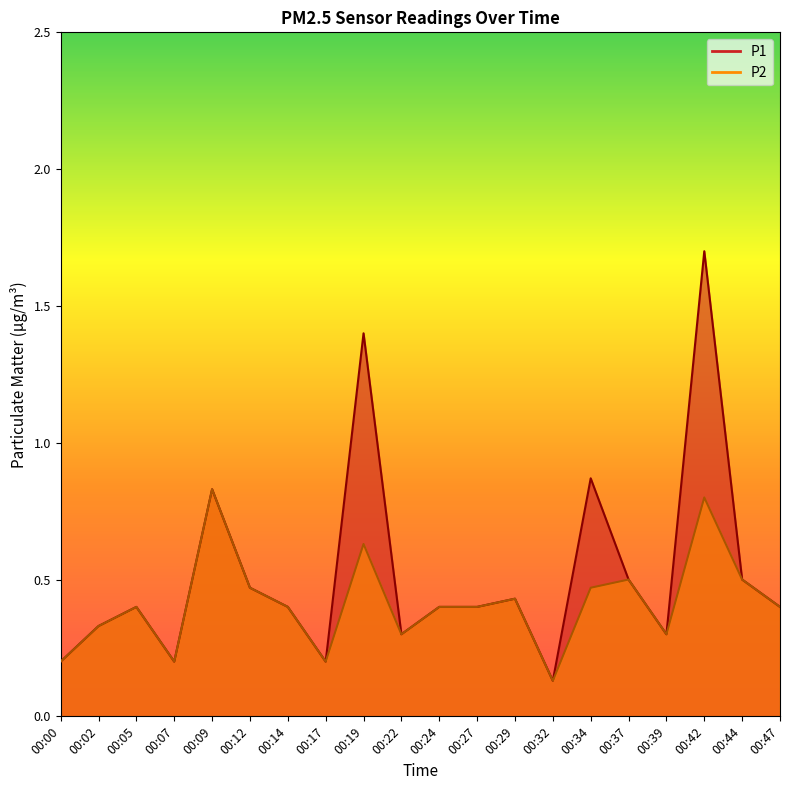

In P1, how many points are lower than both neighbors (excluding endpoints)?

5